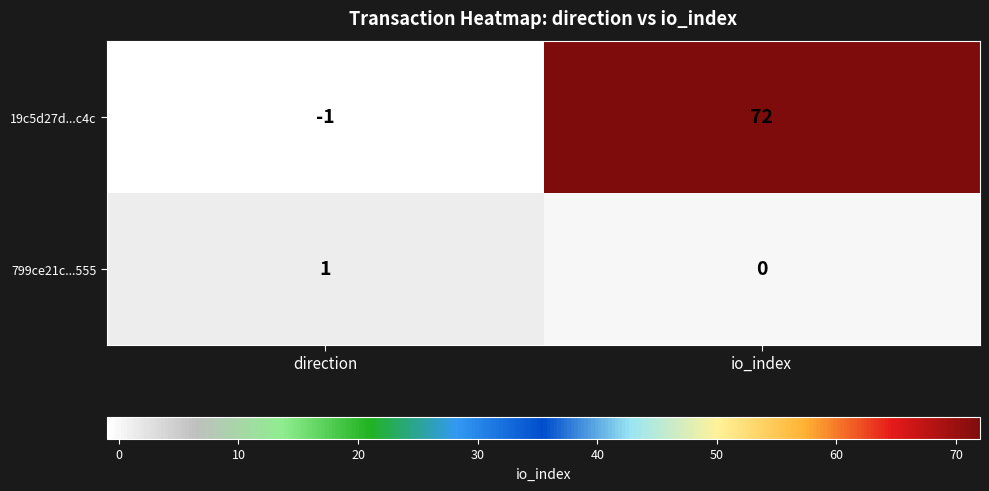

How many distinct data groups are displayed?

2